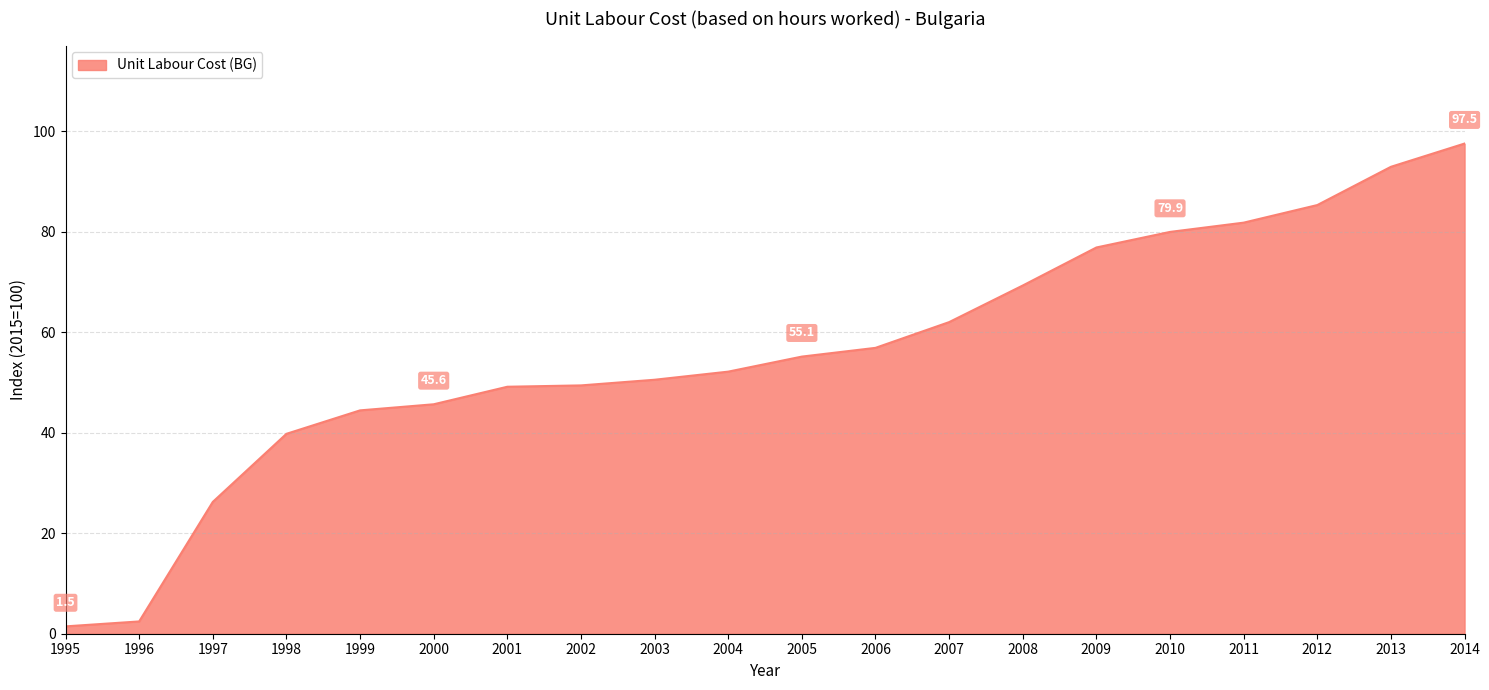

Between 2009 and 2004, which is larger?

2009